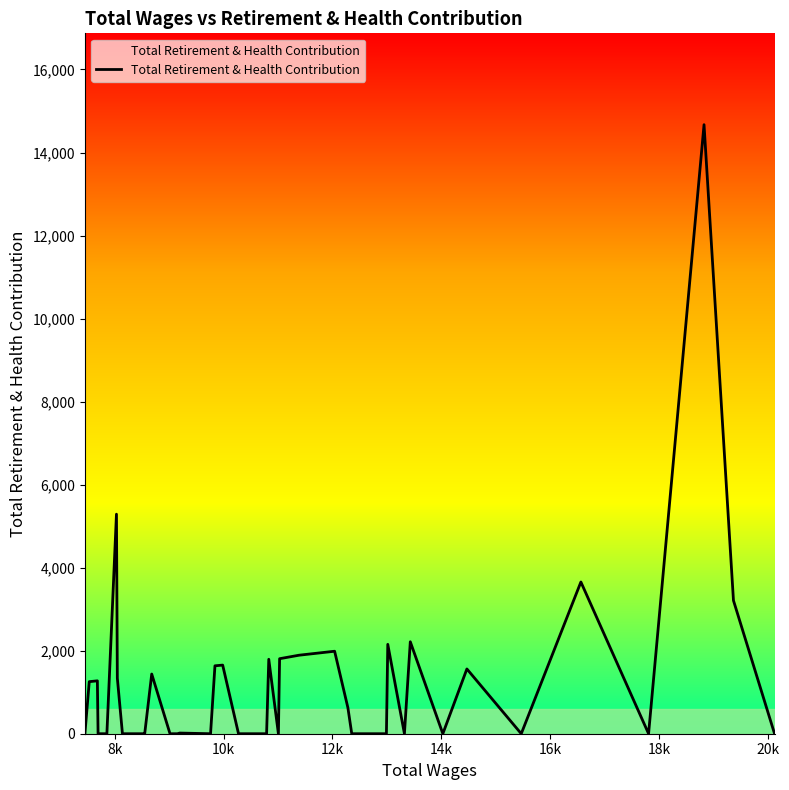

What is the greatest value displayed?

14670